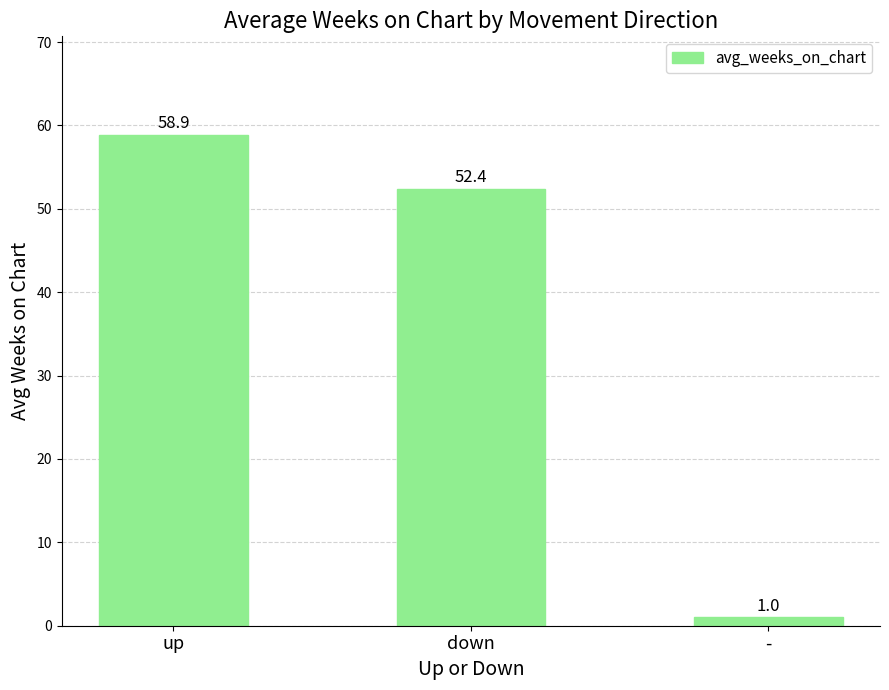

Are the bars horizontal?

No